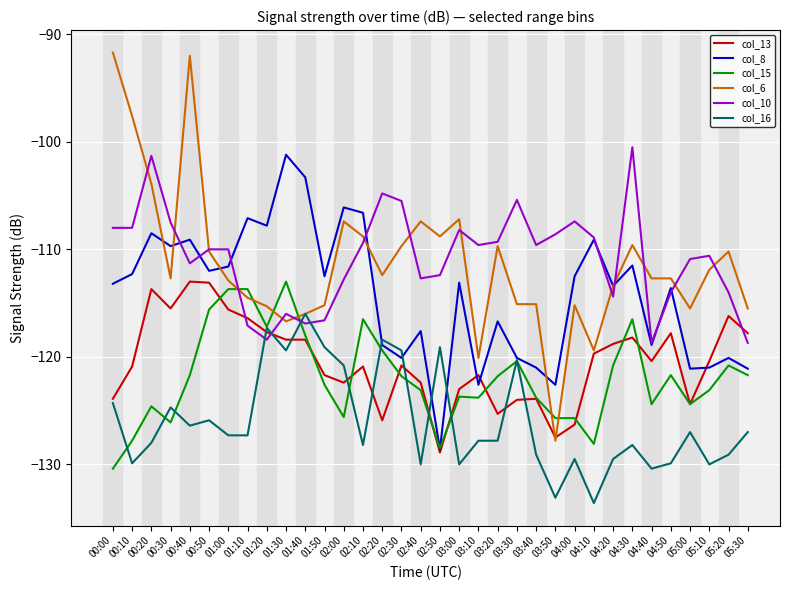

At which label does col_16 first exceed -127?

00:00